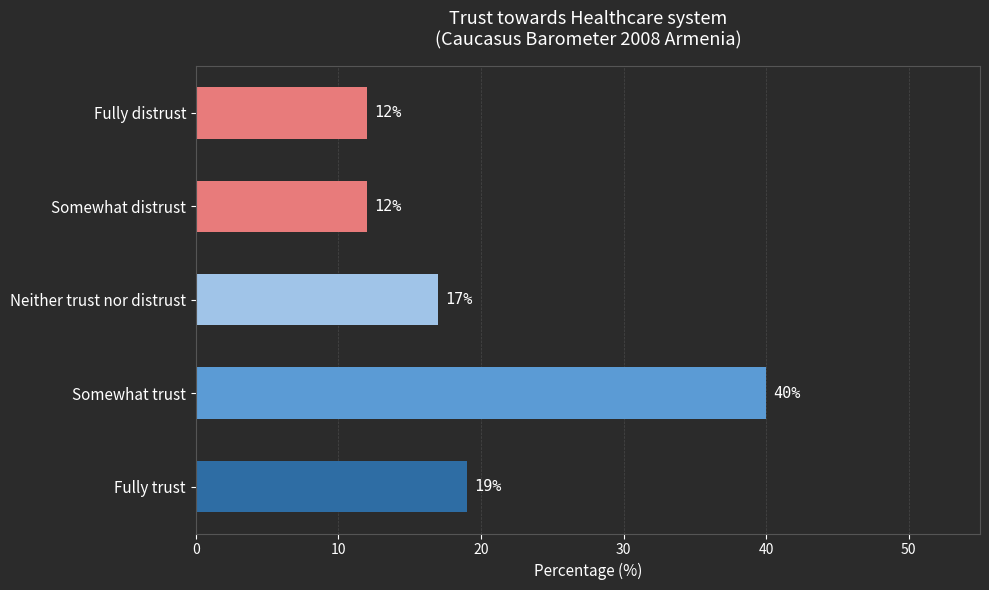

At which label is the value closest to 26?

Fully trust